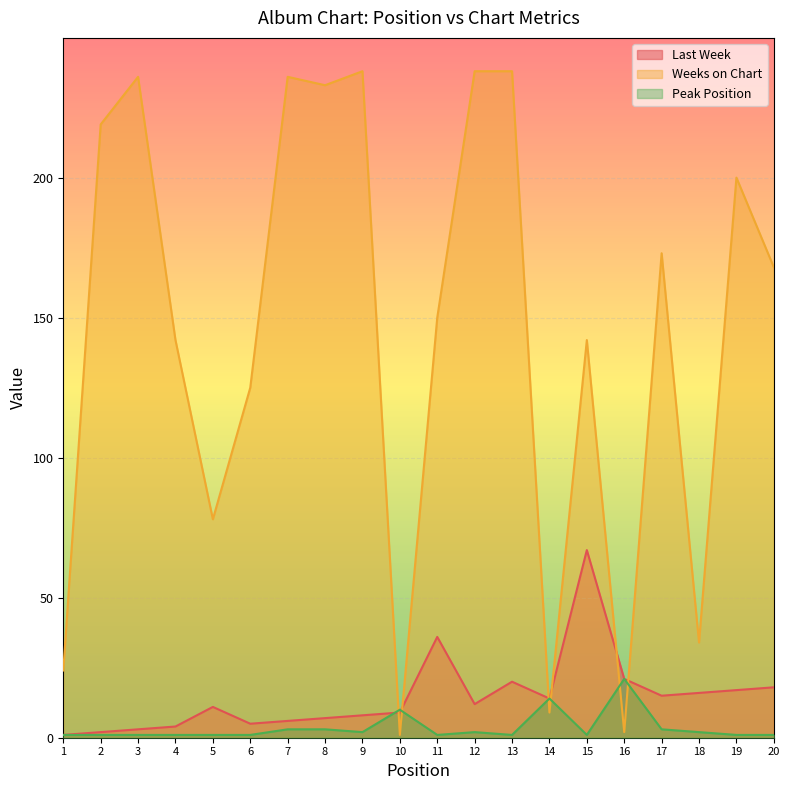

Which series ends up on top after the final intersection of Peak Position and Last Week?

Last Week